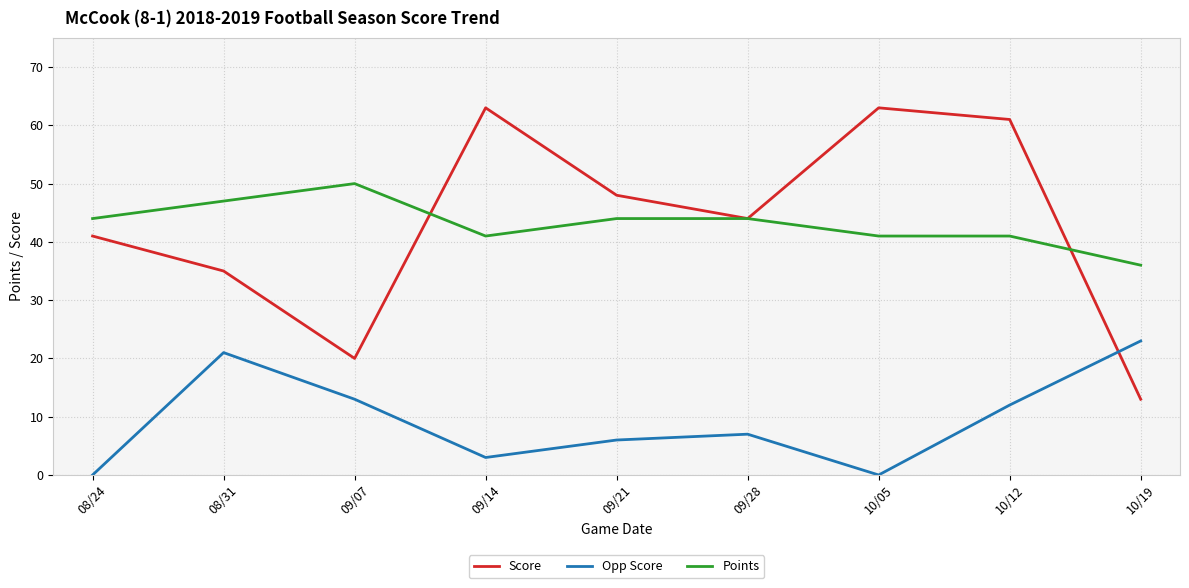

True or false: Points and Opp Score cross at least once.

False